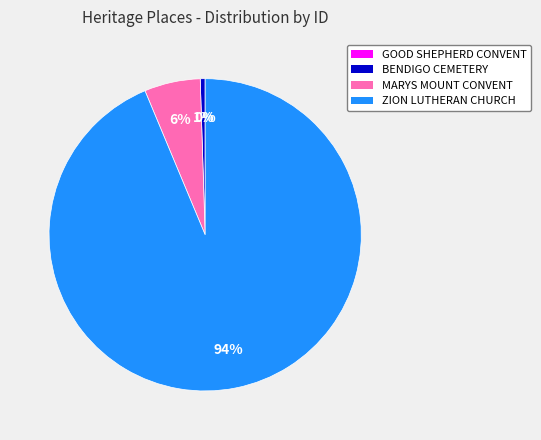

Which slice is the largest?

ZION LUTHERAN CHURCH